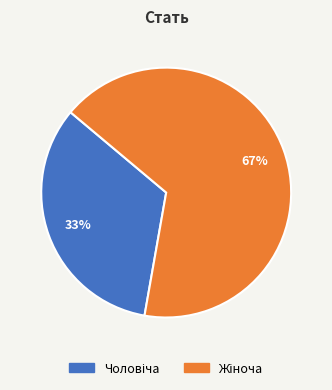

To the nearest percent, what is the average slice percentage?

50%